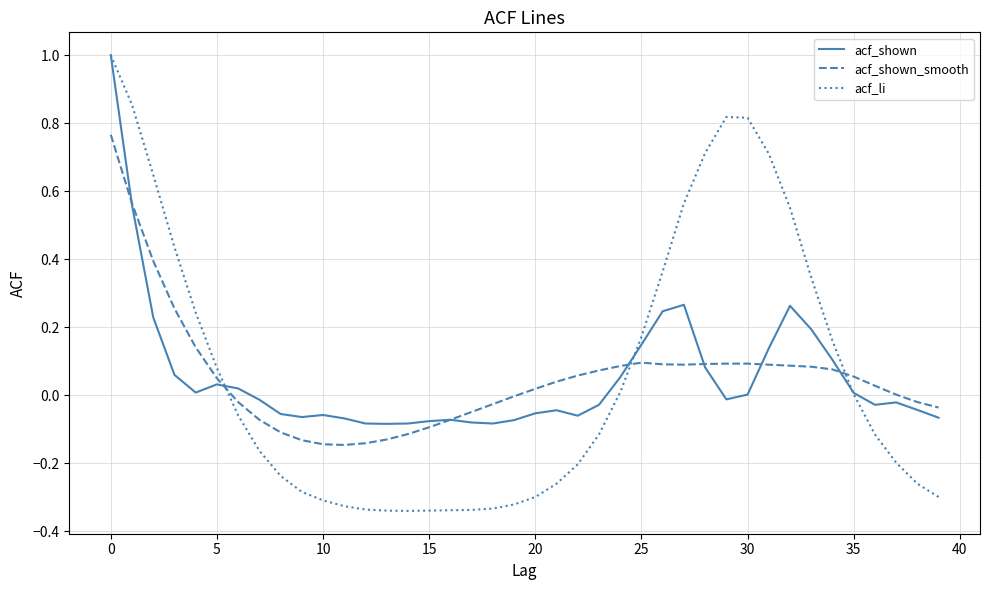

Does the chart display data point markers on the line(s)?

No